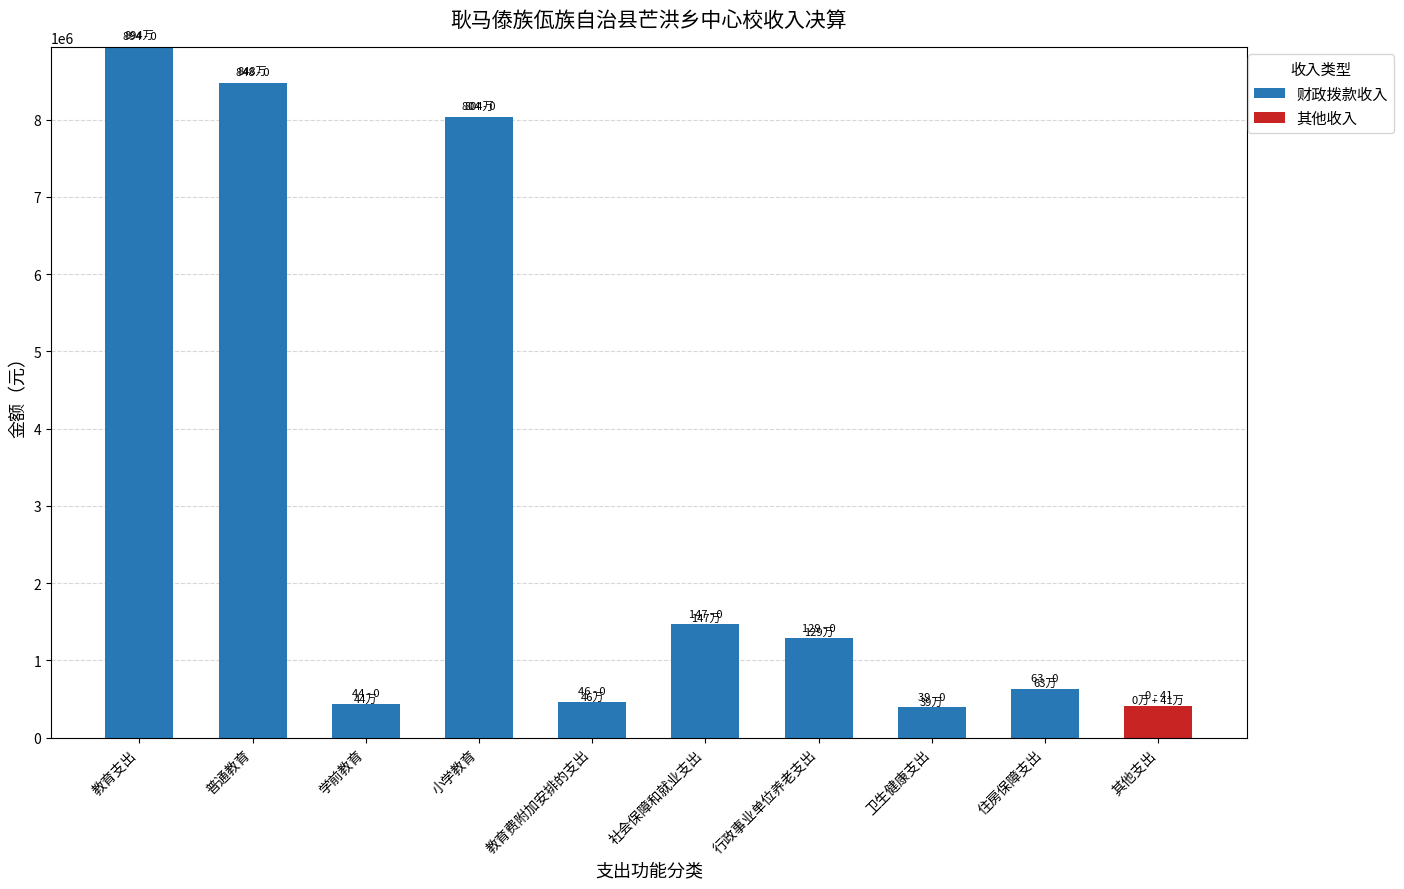

What is the maximum value for 财政拨款收入?

8943253.4